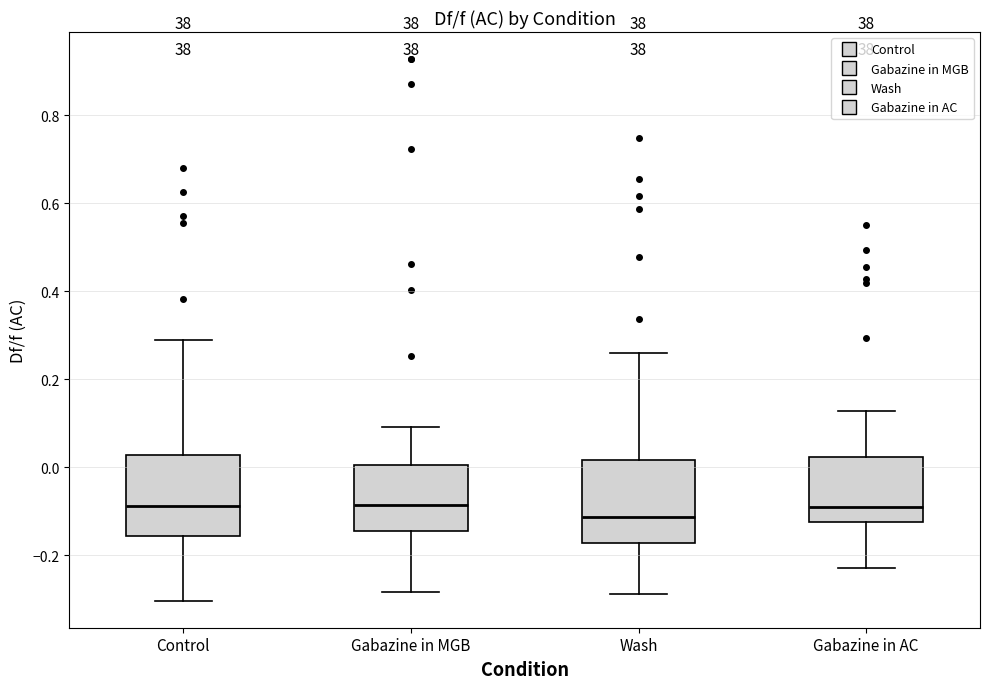

Which box's median line is the lowest?

Wash